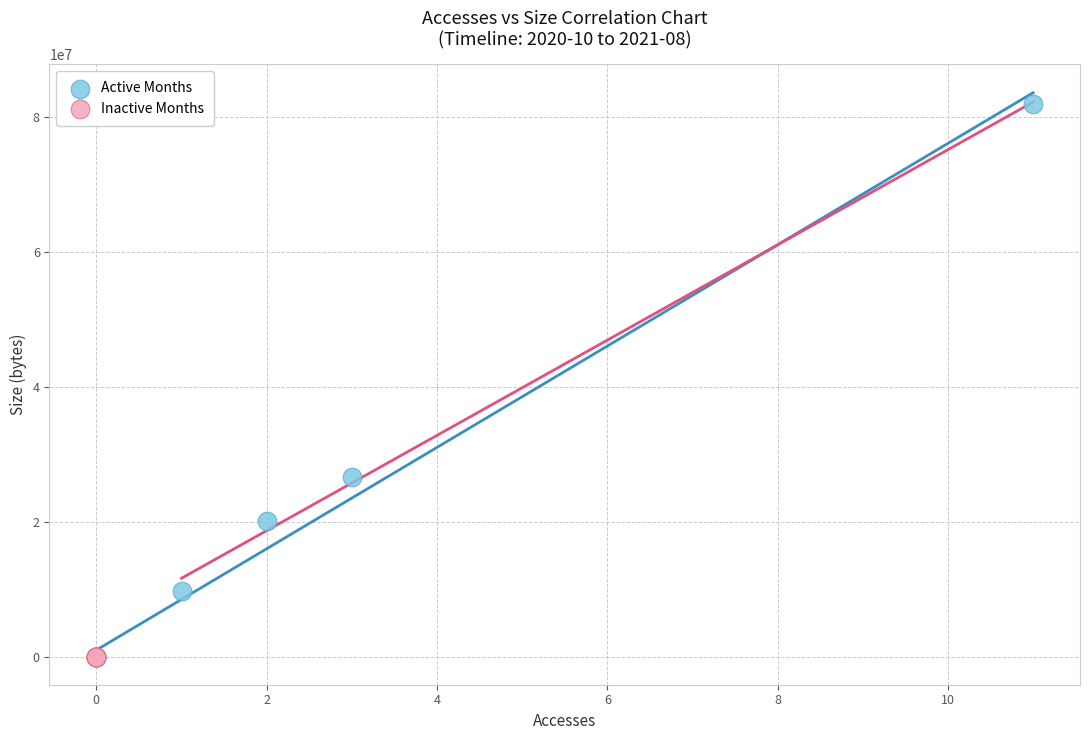

Which series reaches the minimum Y coordinate?

Inactive Months